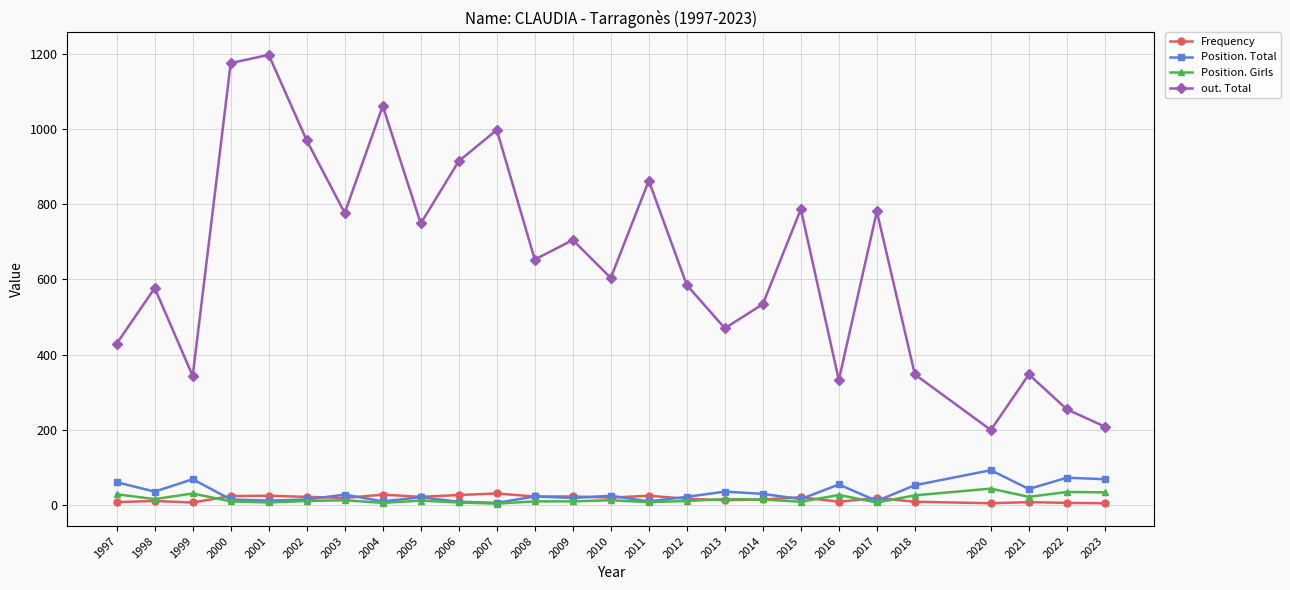

True or false: out. Total and Position. Girls intersect in this chart.

False